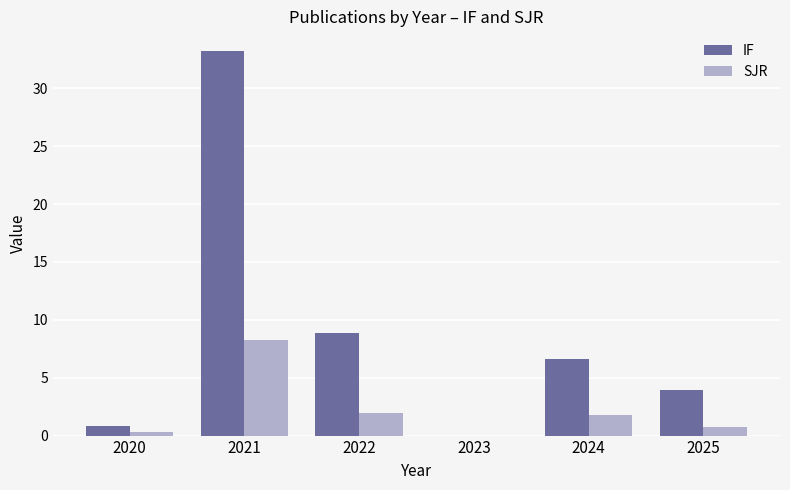

What is the maximum value for IF?

33.3